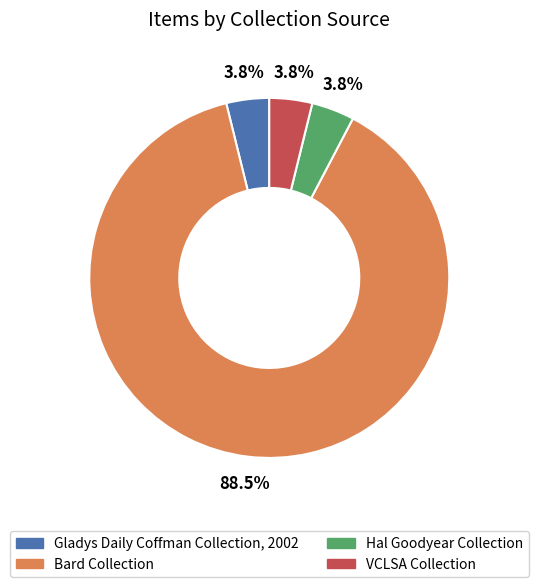

Is it true that Hal Goodyear Collection is 4% of the pie?

True